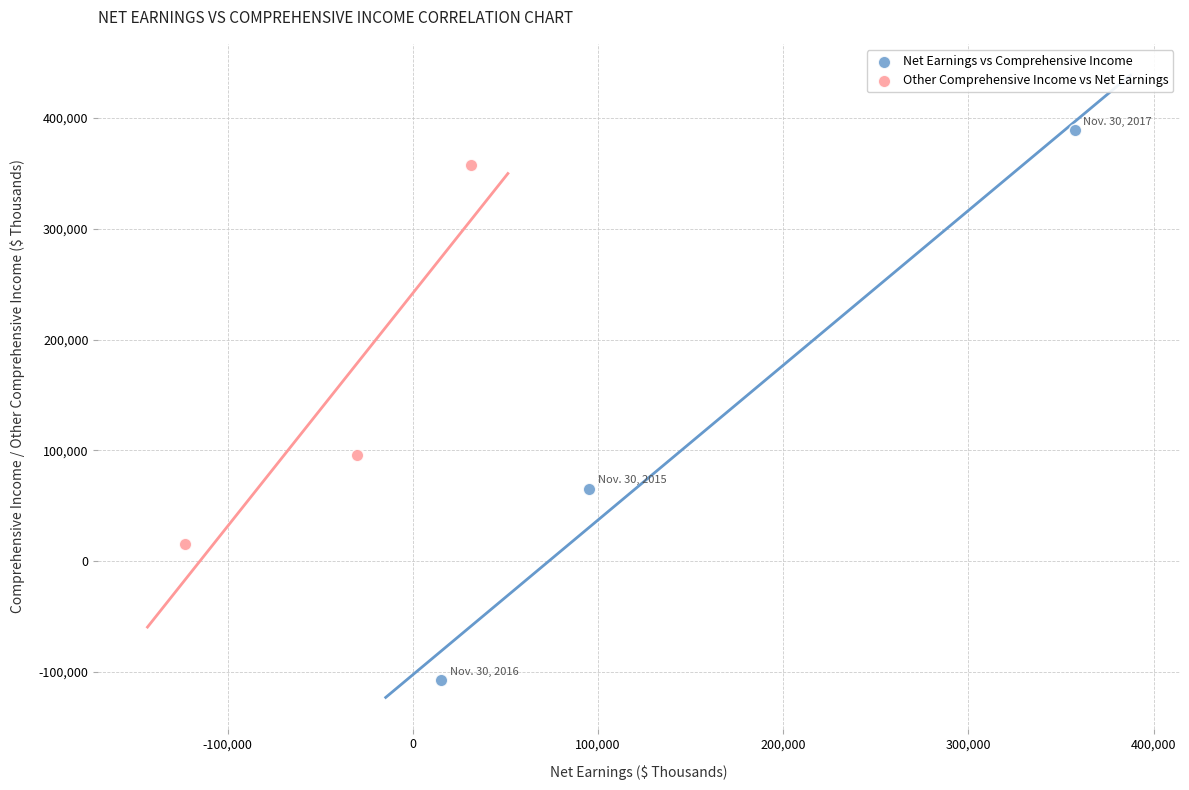

Which series has the widest spread of Y values?

Net Earnings vs Comprehensive Income